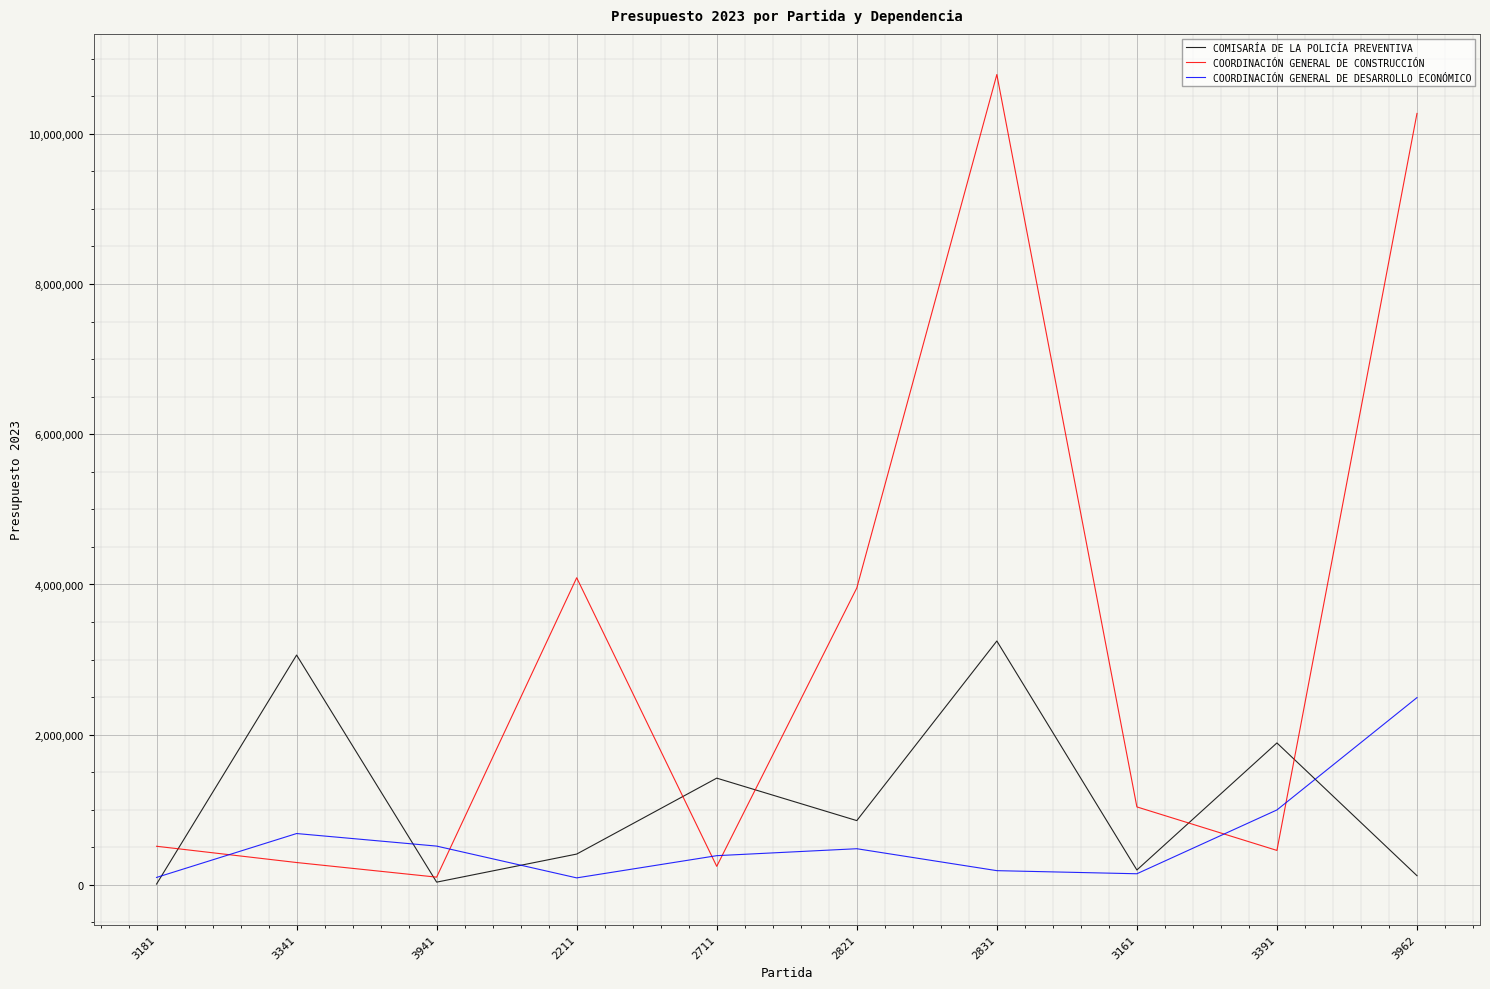

Where is the first local minimum for COORDINACIÓN GENERAL DE CONSTRUCCIÓN?

3941